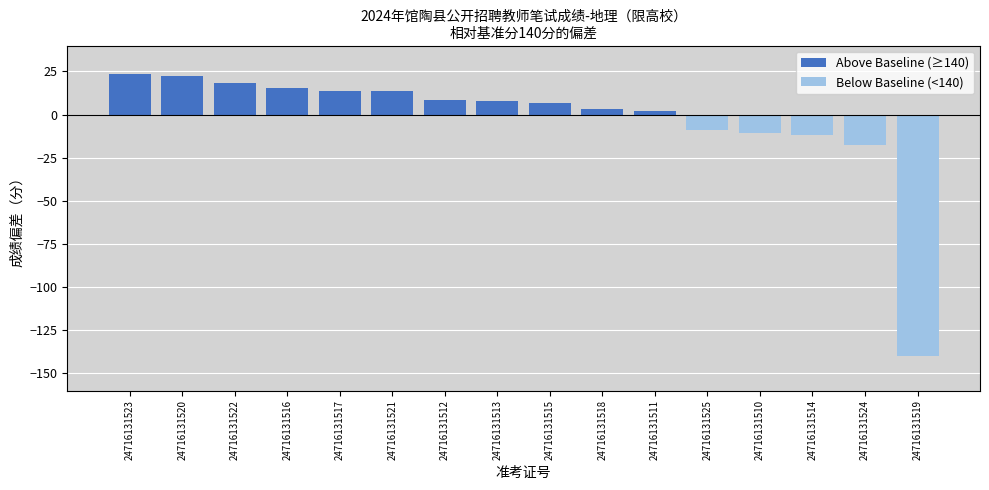

What position from the right is 24716131517?

12